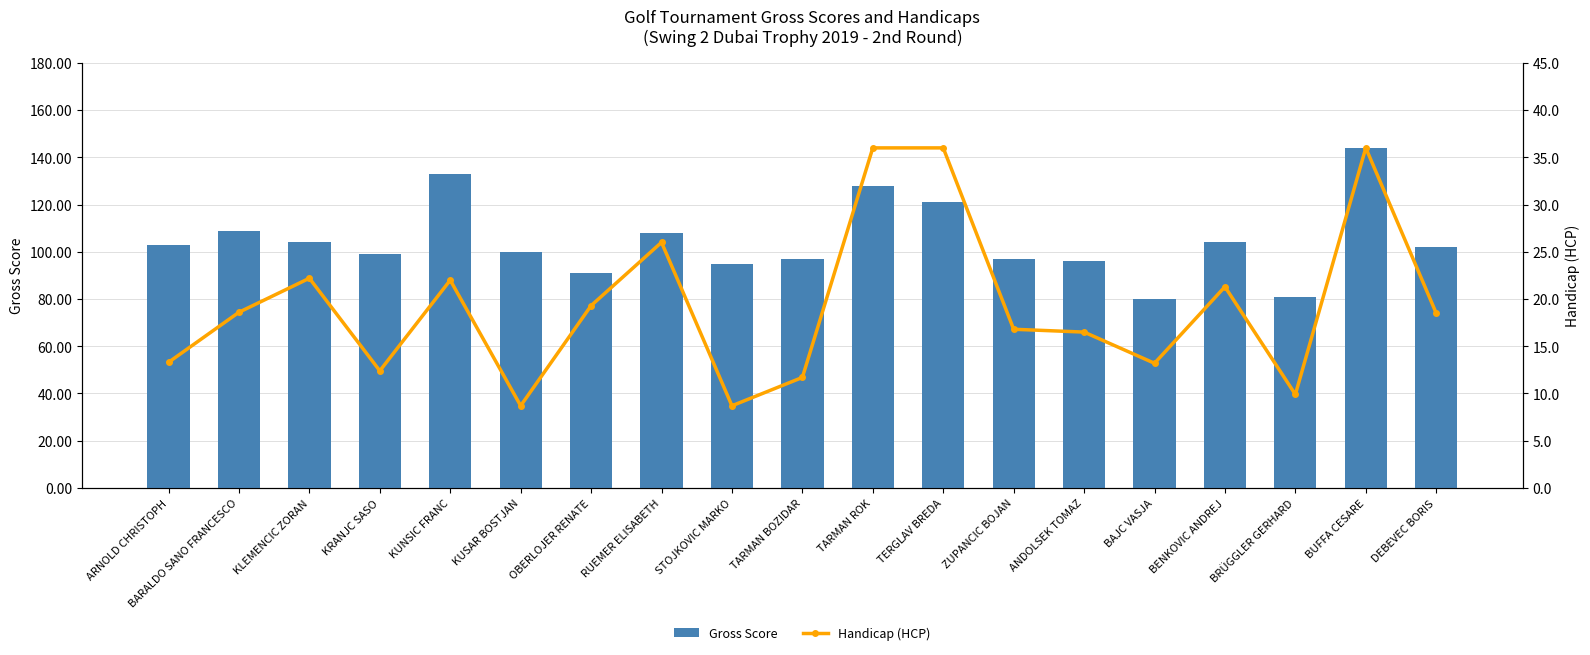

At how many categories does at least one series exceed 115?

4